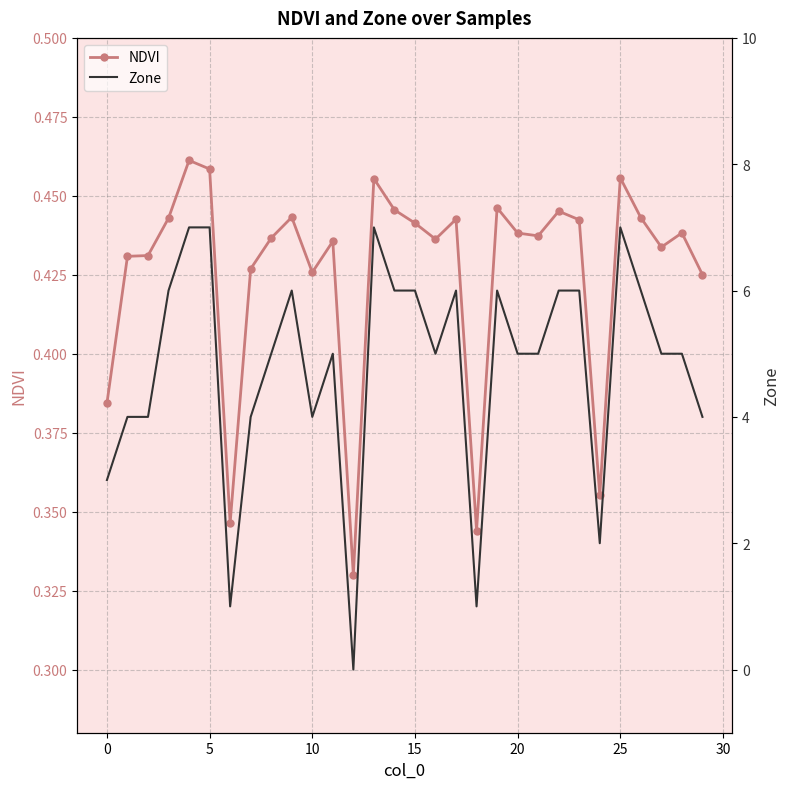

What is the label of the 10th point from the right?

20